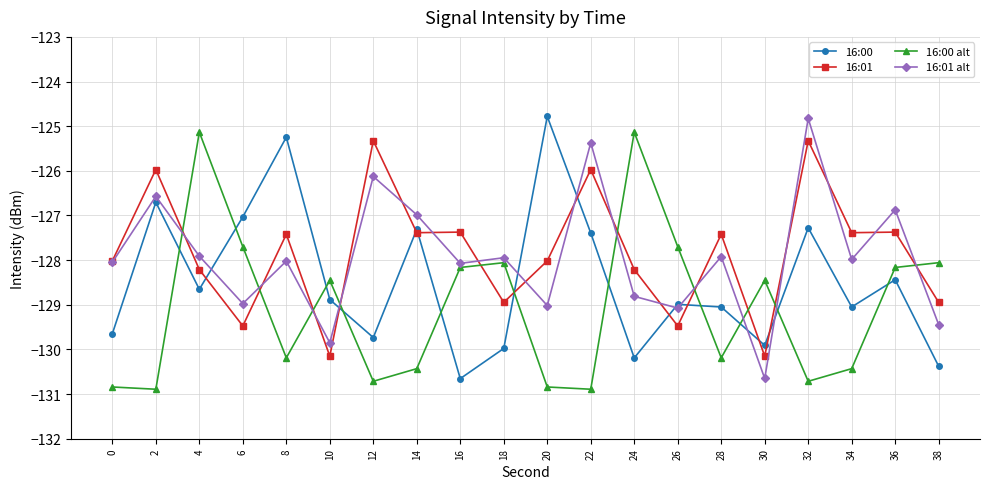

How many values in the 16:01 series exceed -127?

4